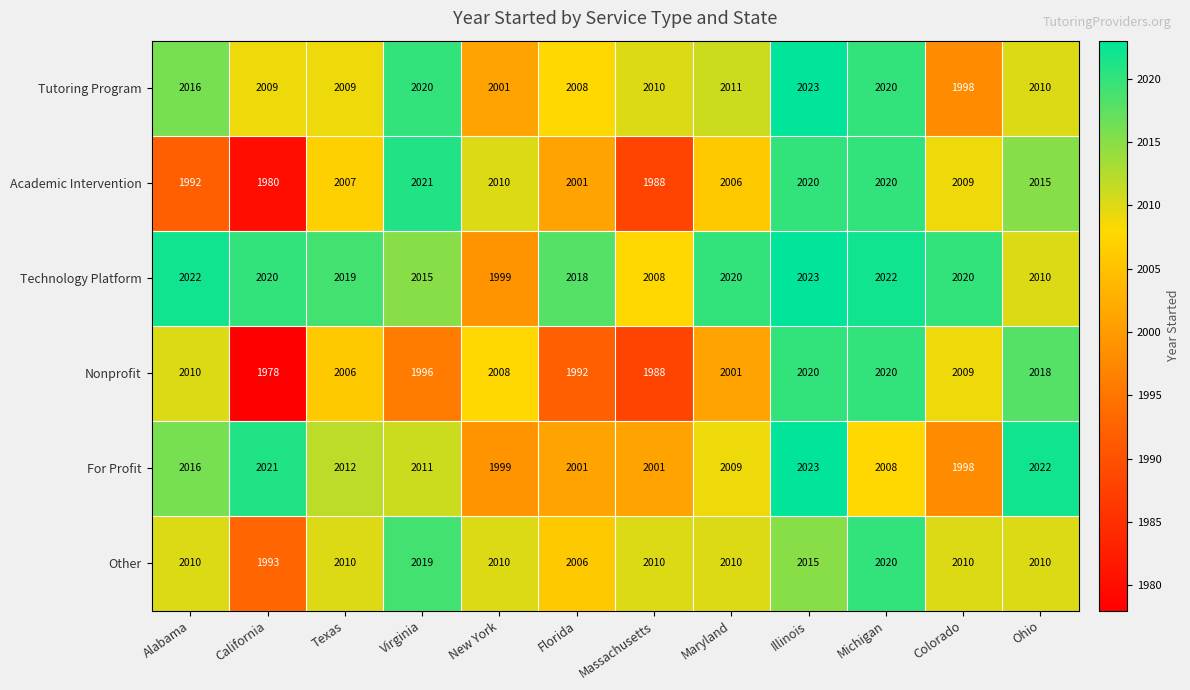

Is it true that Technology Platform equals 2022 at Michigan?

True